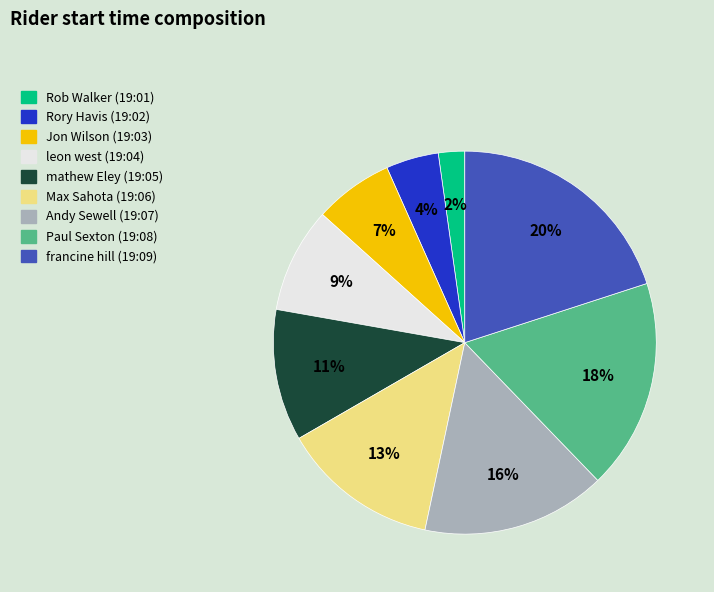

Between francine hill (19:09) and Jon Wilson (19:03), which is larger?

francine hill (19:09)